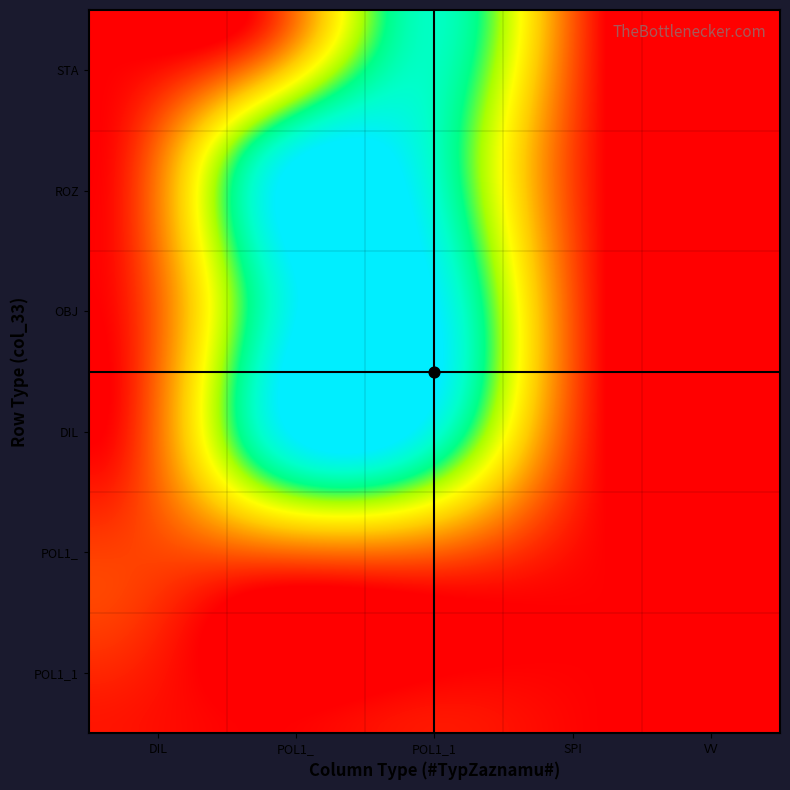

Which series changed the most between DIL and POL1_?

ROZ